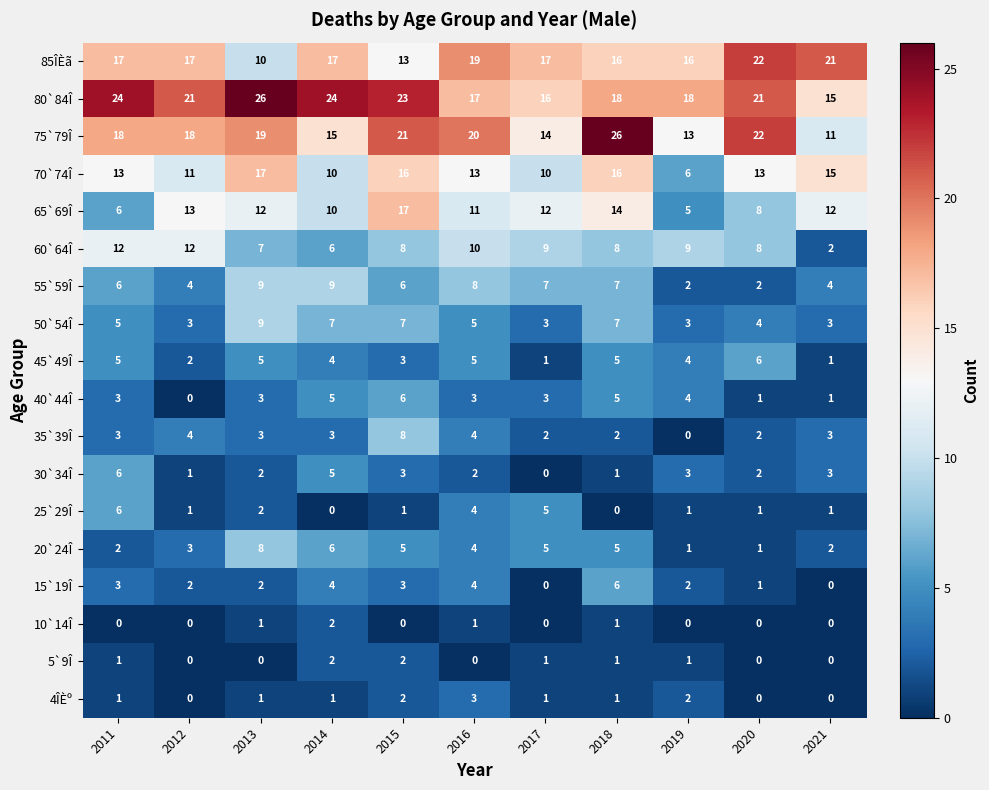

What is the spread (max minus min) of values at 2011?

24